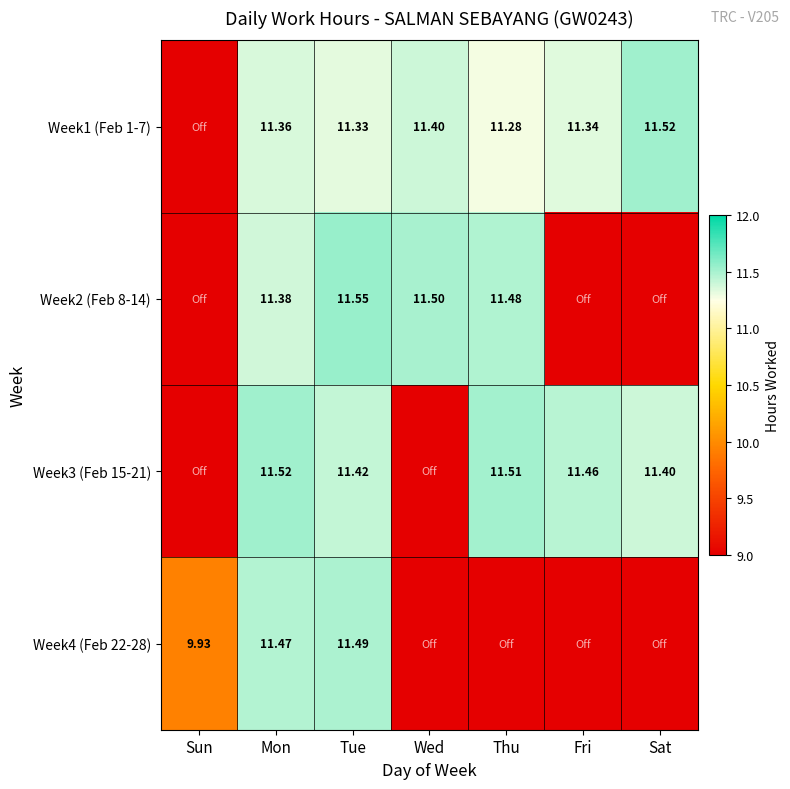

Is the value of Week4 (Feb 22-28) at Sun greater than the value of Week3 (Feb 15-21) at Mon?

No